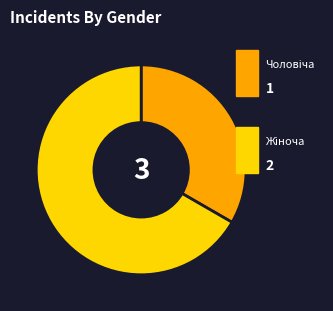

Does any single category account for the majority?

Yes